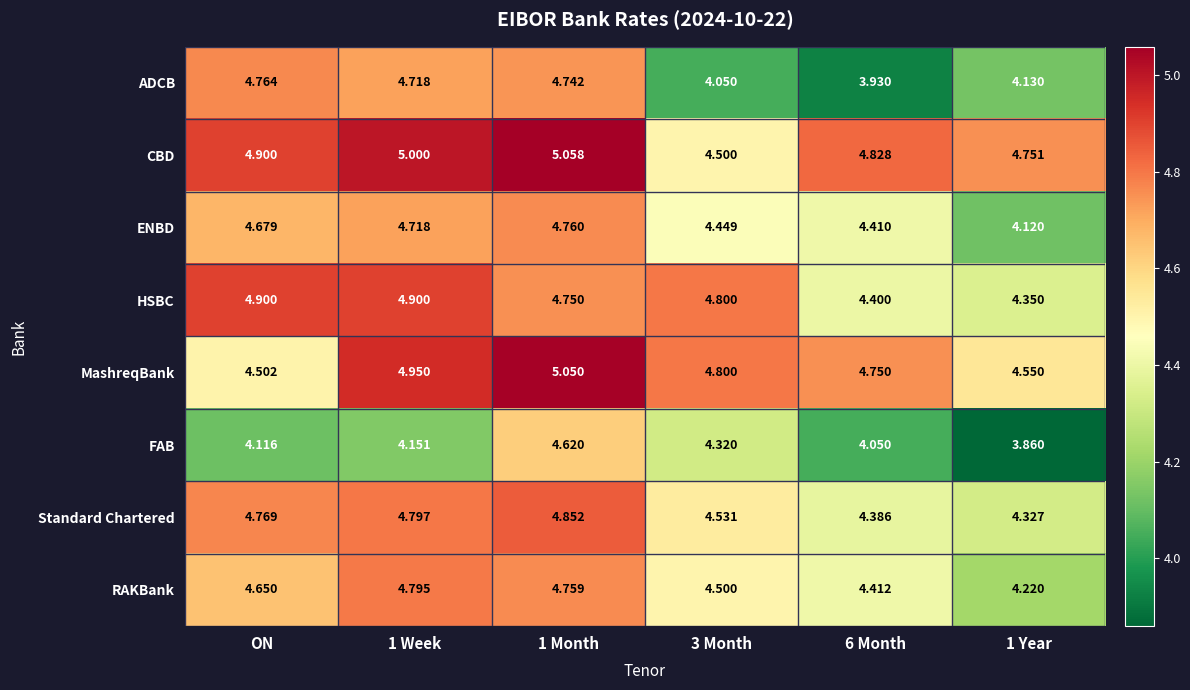

Rank the series at 1 Month from lowest to highest value.

FAB, ADCB, HSBC, RAKBank, ENBD, Standard Chartered, MashreqBank, CBD